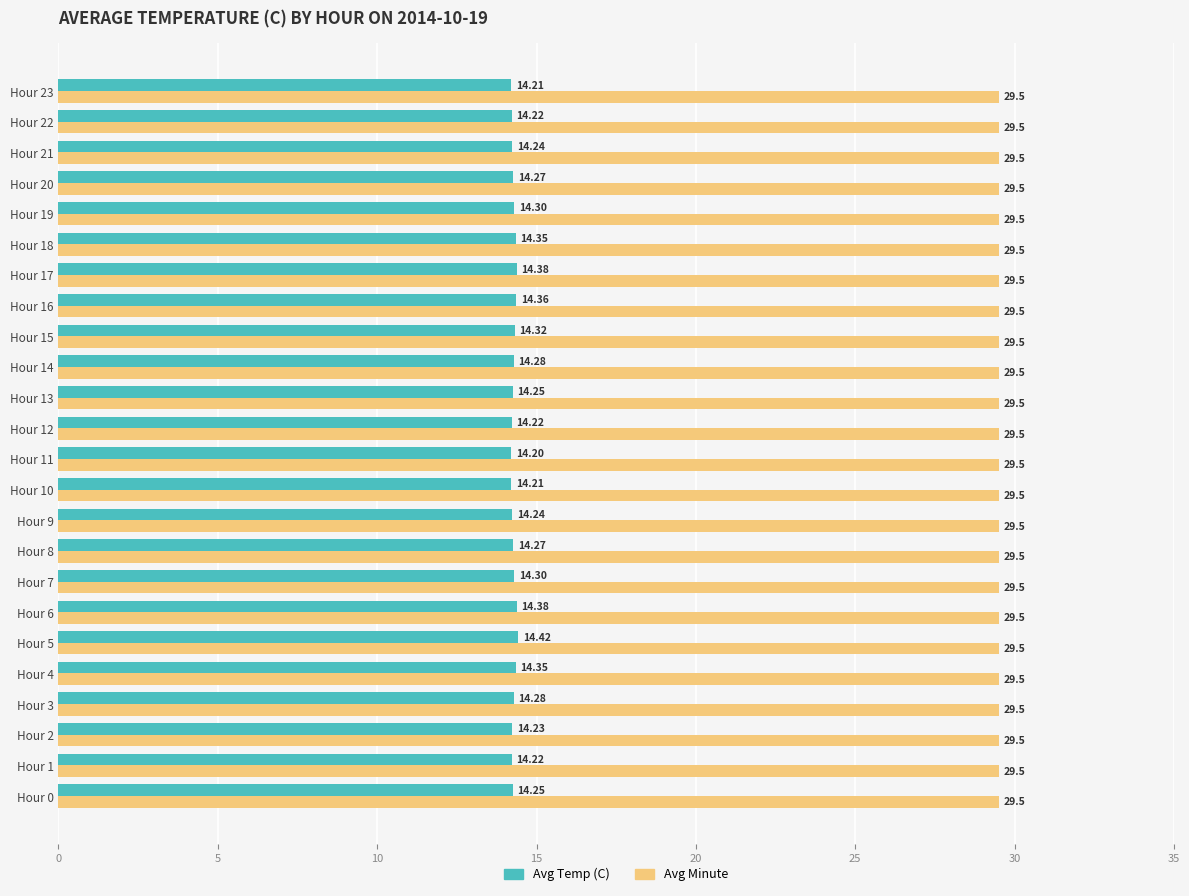

At Hour 7, list the series in order from largest to smallest.

Avg Minute, Avg Temp (C)